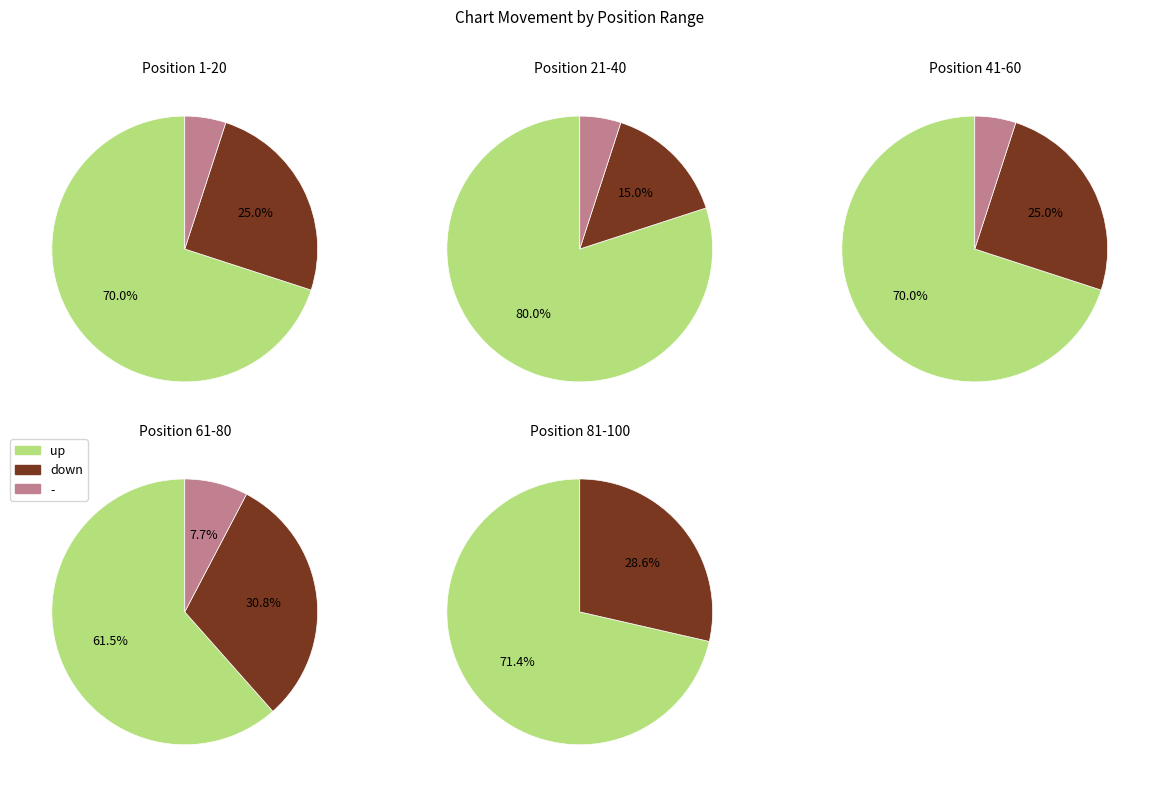

What is the total percentage of up and -?

76.2%